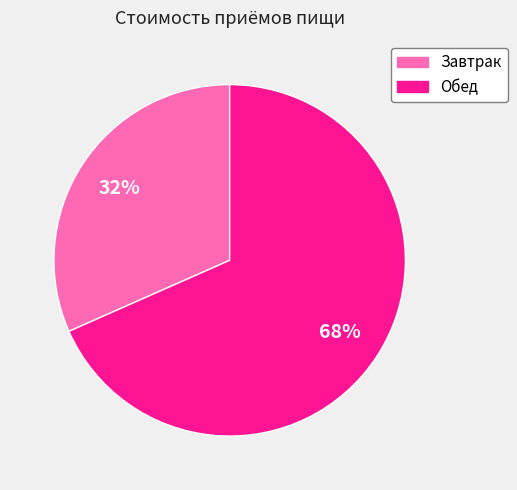

How many segments does this pie chart have?

2